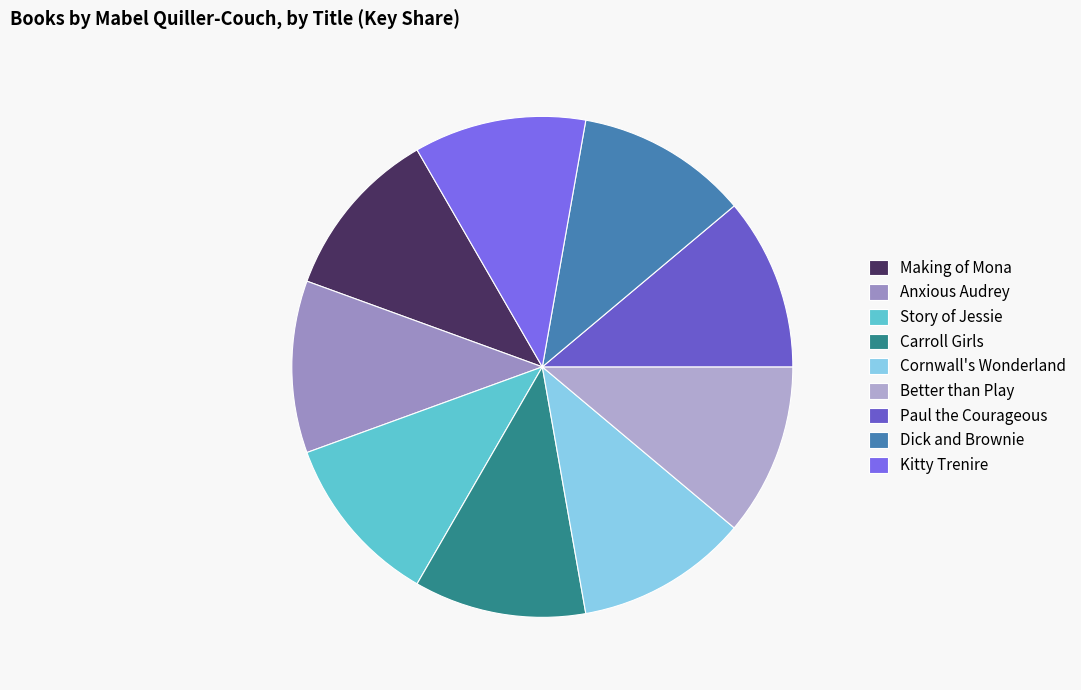

Is there any slice that represents more than half of the pie?

No